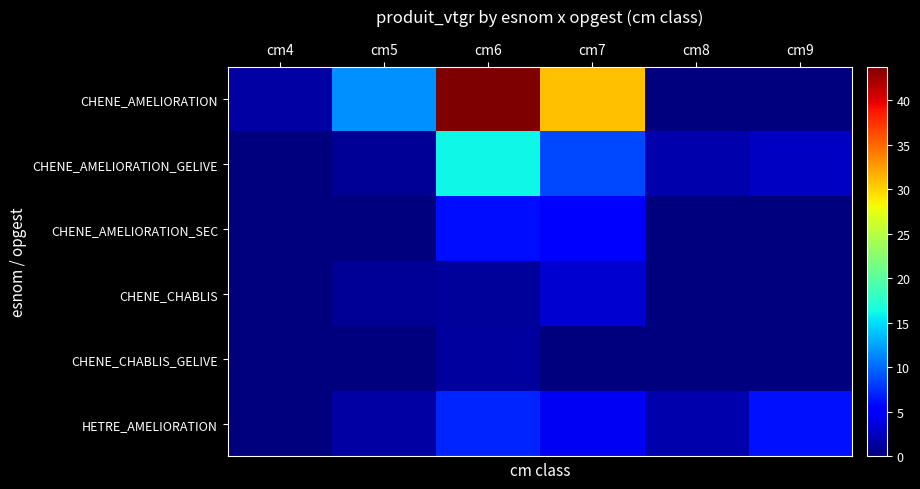

Count the number of data series in this chart.

6